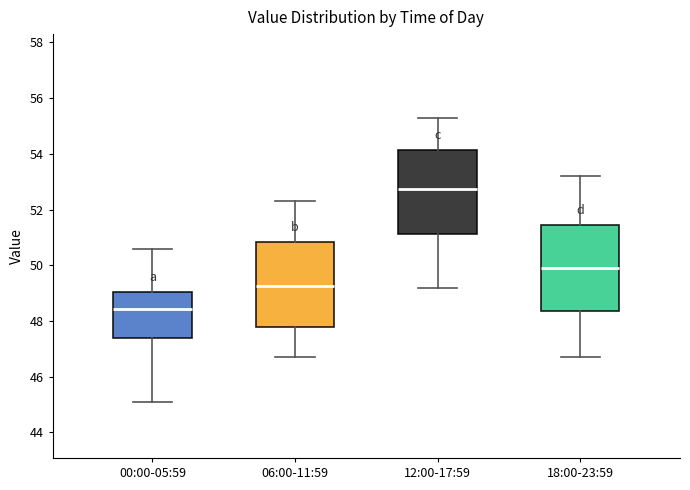

Which box has the highest median line?

12:00-17:59